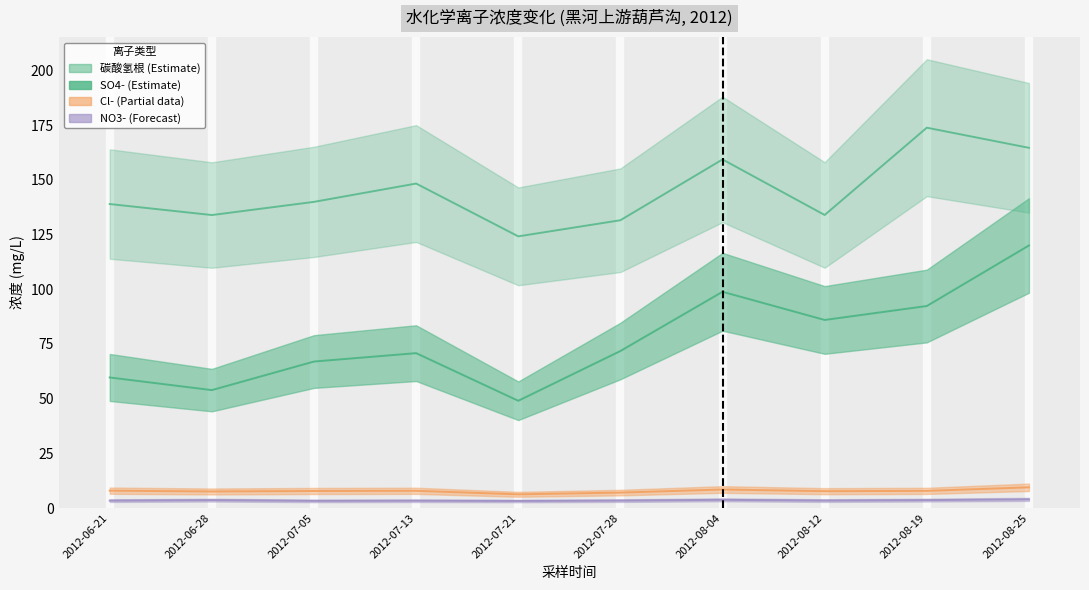

True or false: 碳酸氢根 and Cl- cross at least once.

False